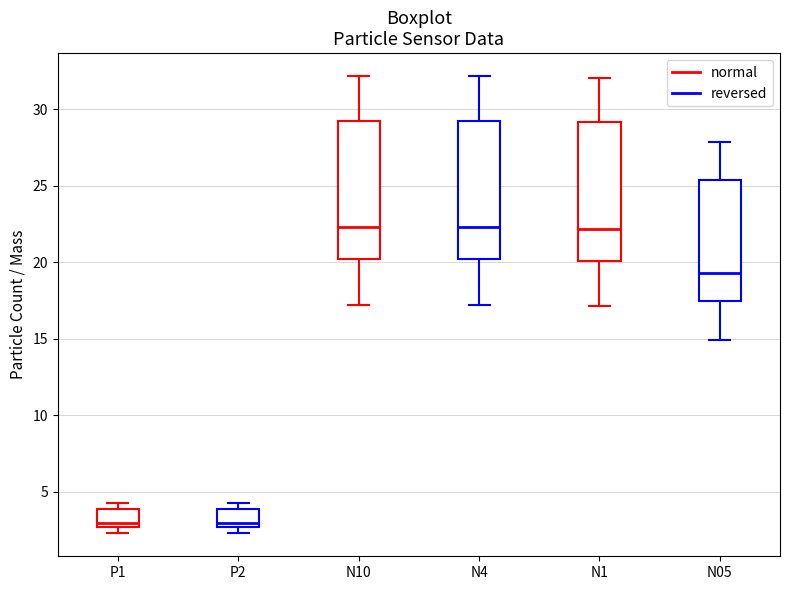

Reading left to right, transcribe this box plot: for each box, give where its median line is, the range the box spans, and where its two whiskers end, as read against the y-axis. The values are not printed on the chart, so give them approximately, as read against the axis.

P1: median 3.0, box 2.5 to 4.0, whiskers 2.5 (just below the box's lower edge) to 4.5
P2: median 3.0, box 2.5 to 4.0, whiskers 2.5 (just below the box's lower edge) to 4.5
N10: median 22.5, box 20.0 to 29.5, whiskers 17.0 to 32.0
N4: median 22.5, box 20.0 to 29.5, whiskers 17.0 to 32.0
N1: median 22.0, box 20.0 to 29.0, whiskers 17.0 to 32.0
N05: median 19.5, box 17.5 to 25.5, whiskers 15.0 to 28.0